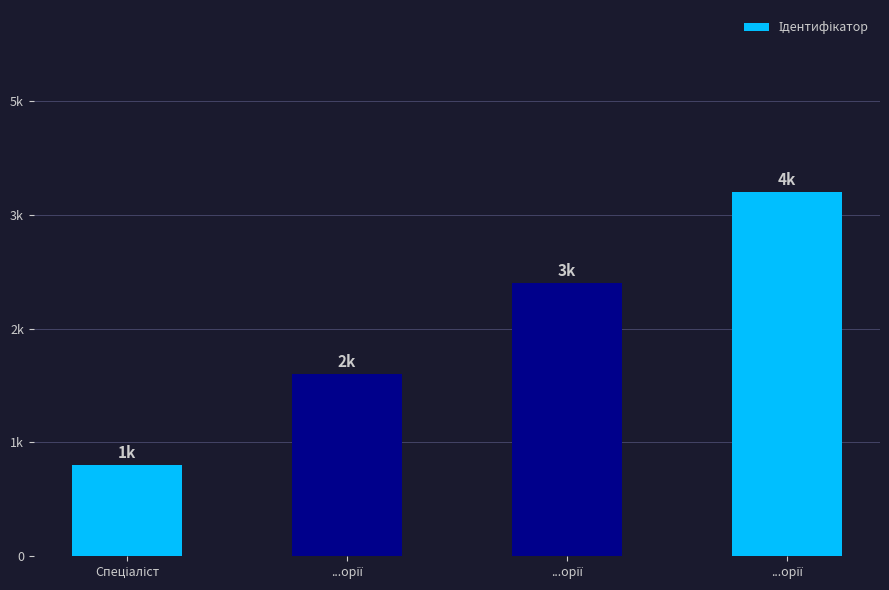

Read the value at ...орії.

3